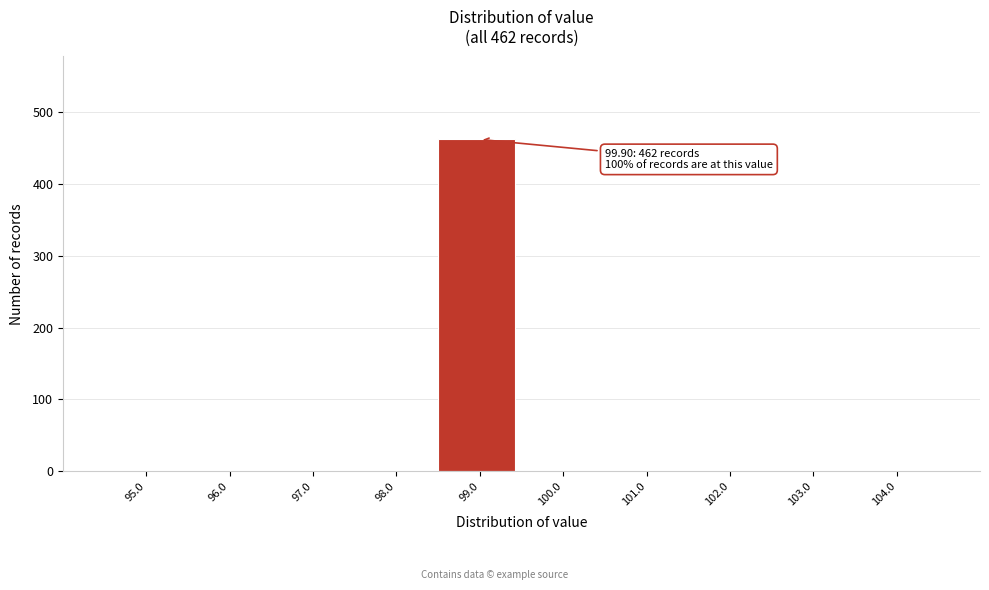

Reading left to right, list all the values displayed in this chart.

95.0=0	96.0=0	97.0=0	98.0=0	99.0=462	100.0=0	101.0=0	102.0=0	103.0=0	104.0=0